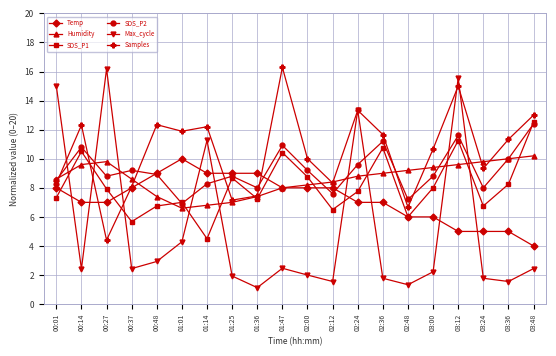

Which series has the largest total across all categories?

Samples